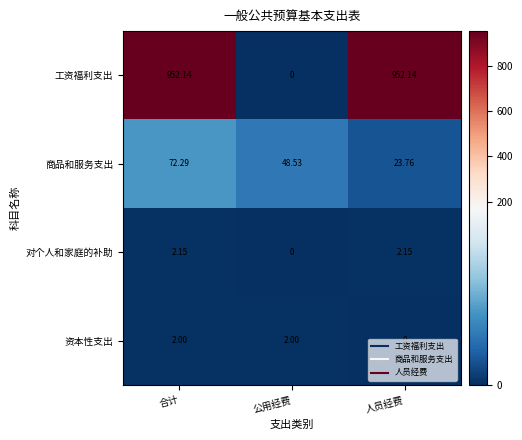

At which label does 对个人和家庭的补助 first exceed 2?

合计